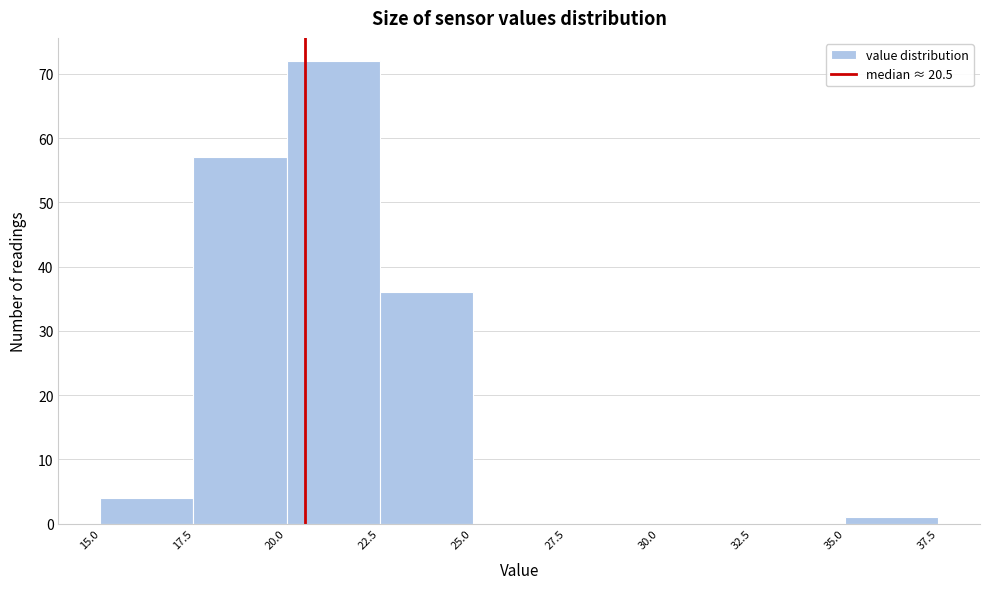

Which range on the x-axis has the tallest bar?

20.0 to 22.5